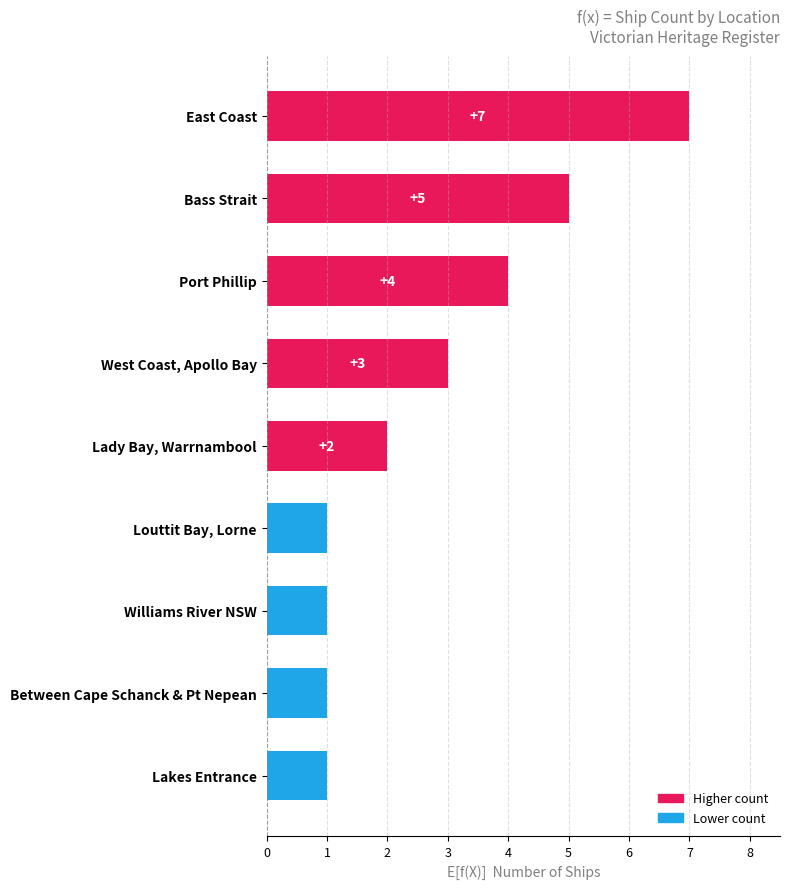

Does the chart contain stacked bars?

No